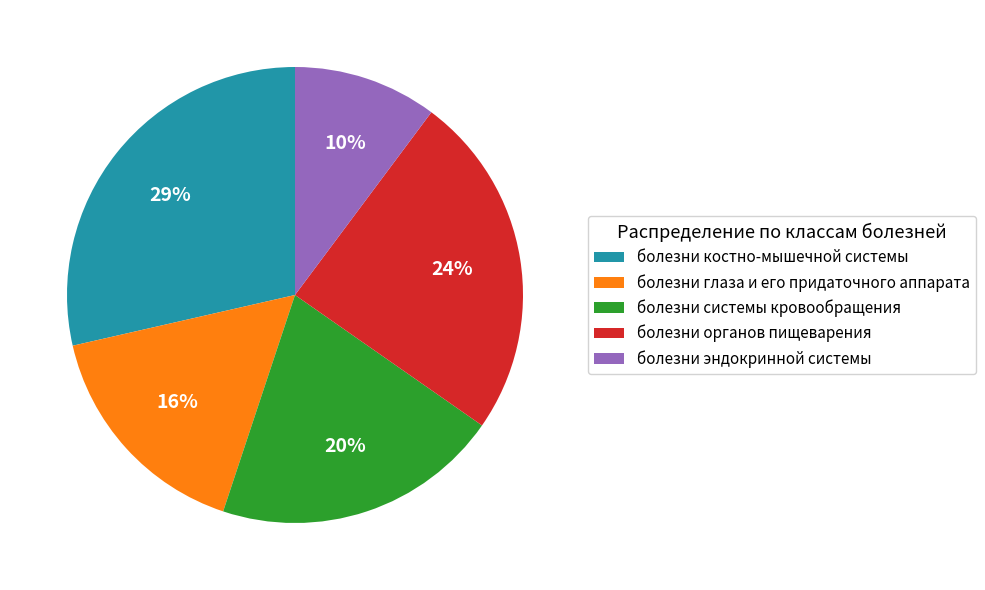

Do болезни органов пищеварения and болезни глаза и его придаточного аппарата together represent more than half of the pie?

No